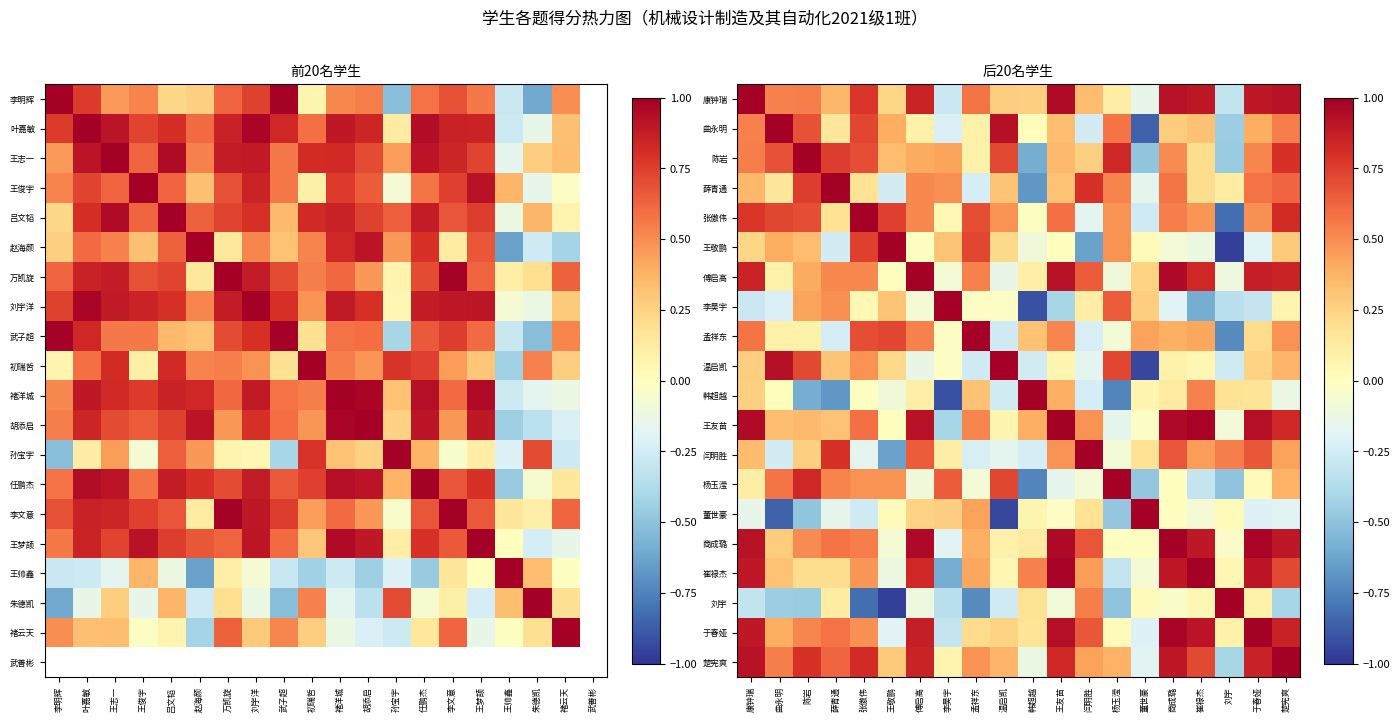

At which category does the chart reach its peak across all series?

康钟瑞